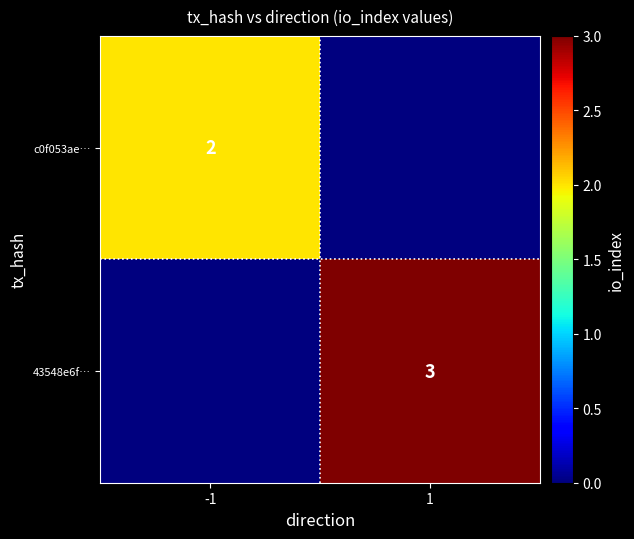

Is the value of c0f053ae… at -1 greater than the value of 43548e6f… at 1?

No